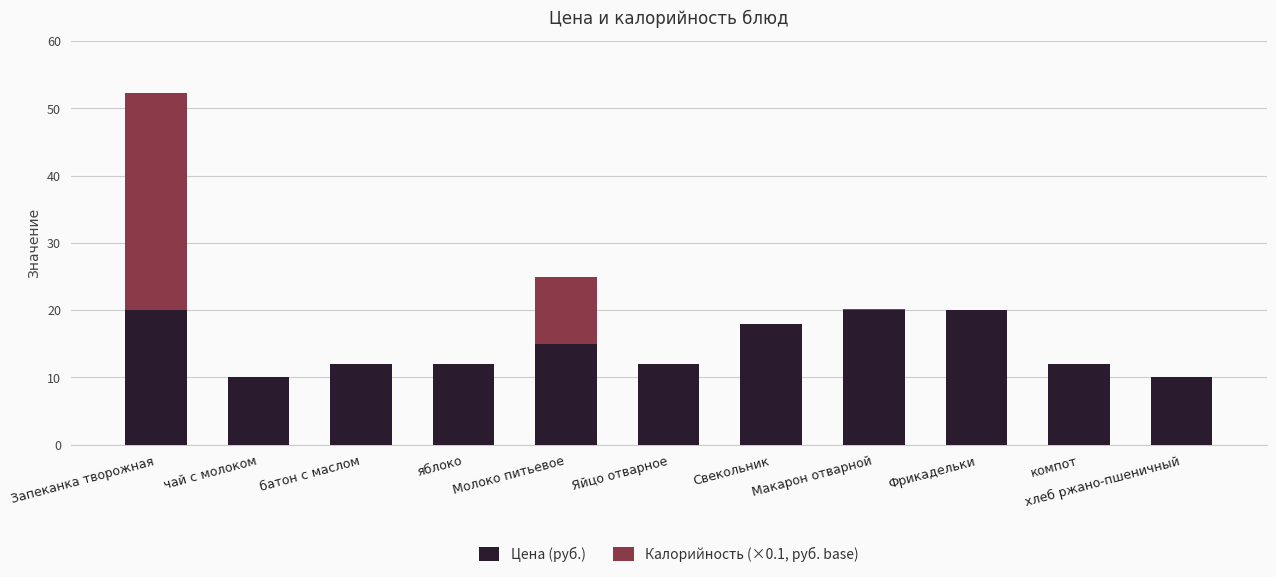

The value of Цена (руб.) at компот is 12.0. True or false?

True